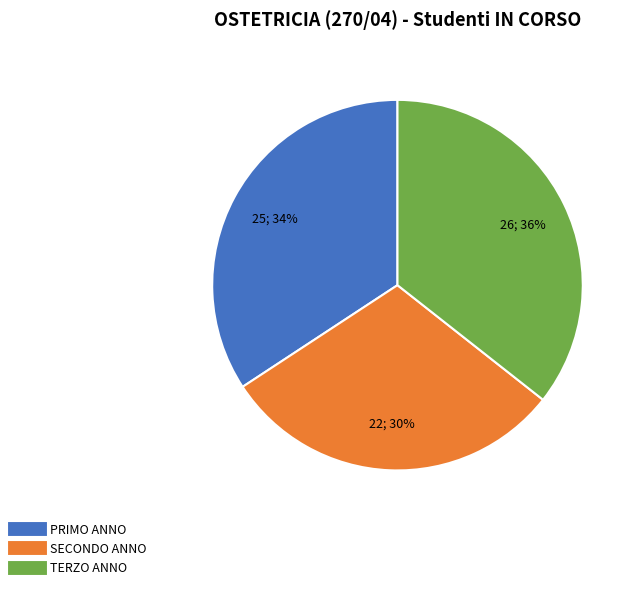

Which slice is the smallest?

SECONDO ANNO